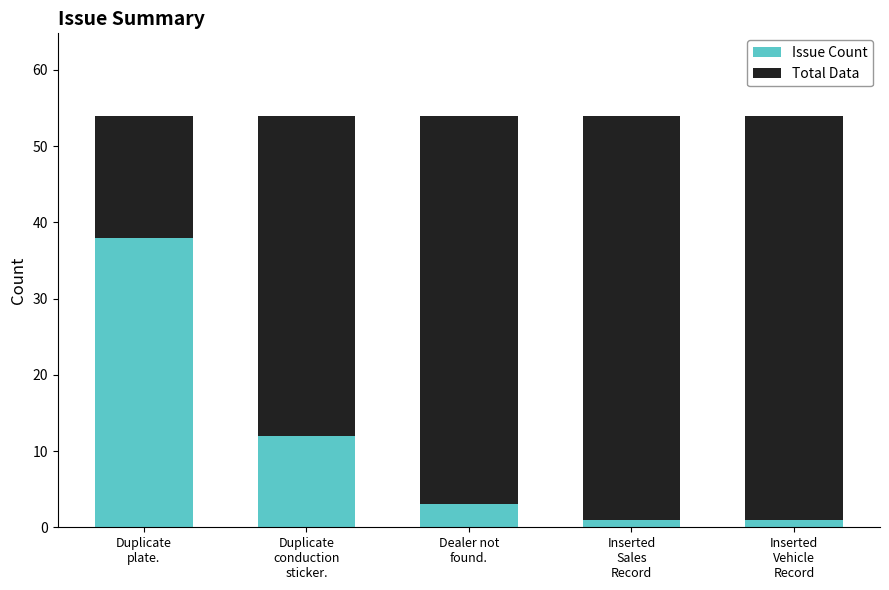

Reading left to right, what are the values for Issue Count?

38	12	3	1	1